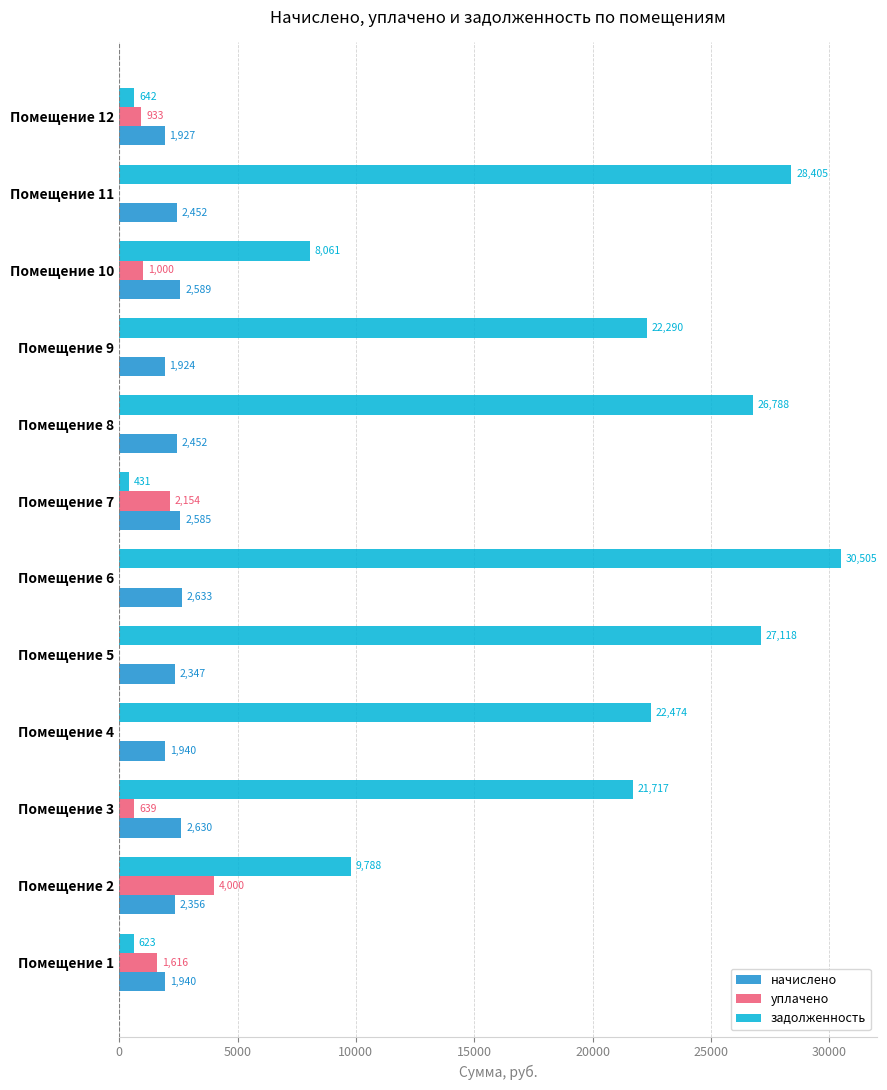

How many distinct data groups are displayed?

3